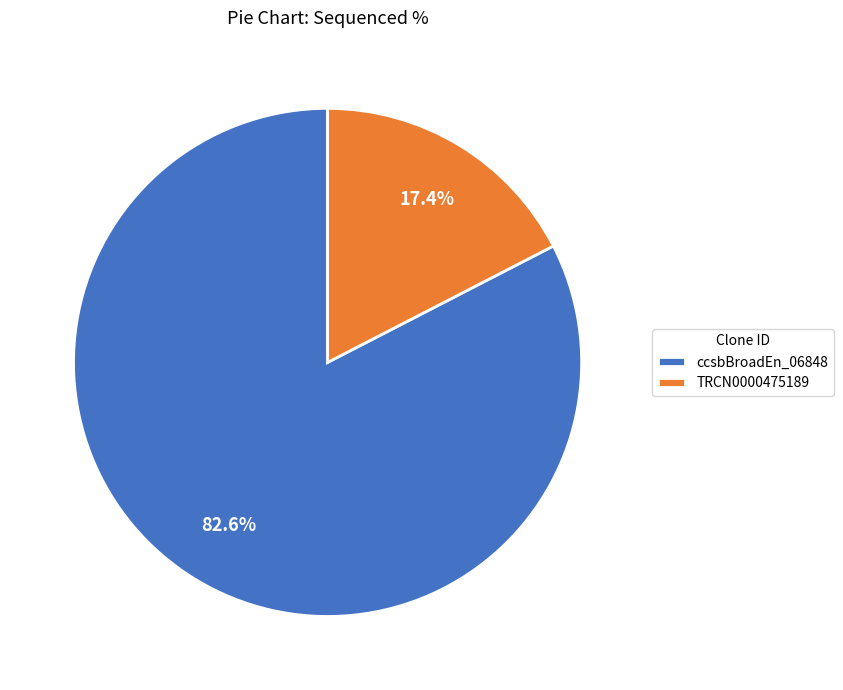

Which has a higher value, ccsbBroadEn_06848 or TRCN0000475189?

ccsbBroadEn_06848